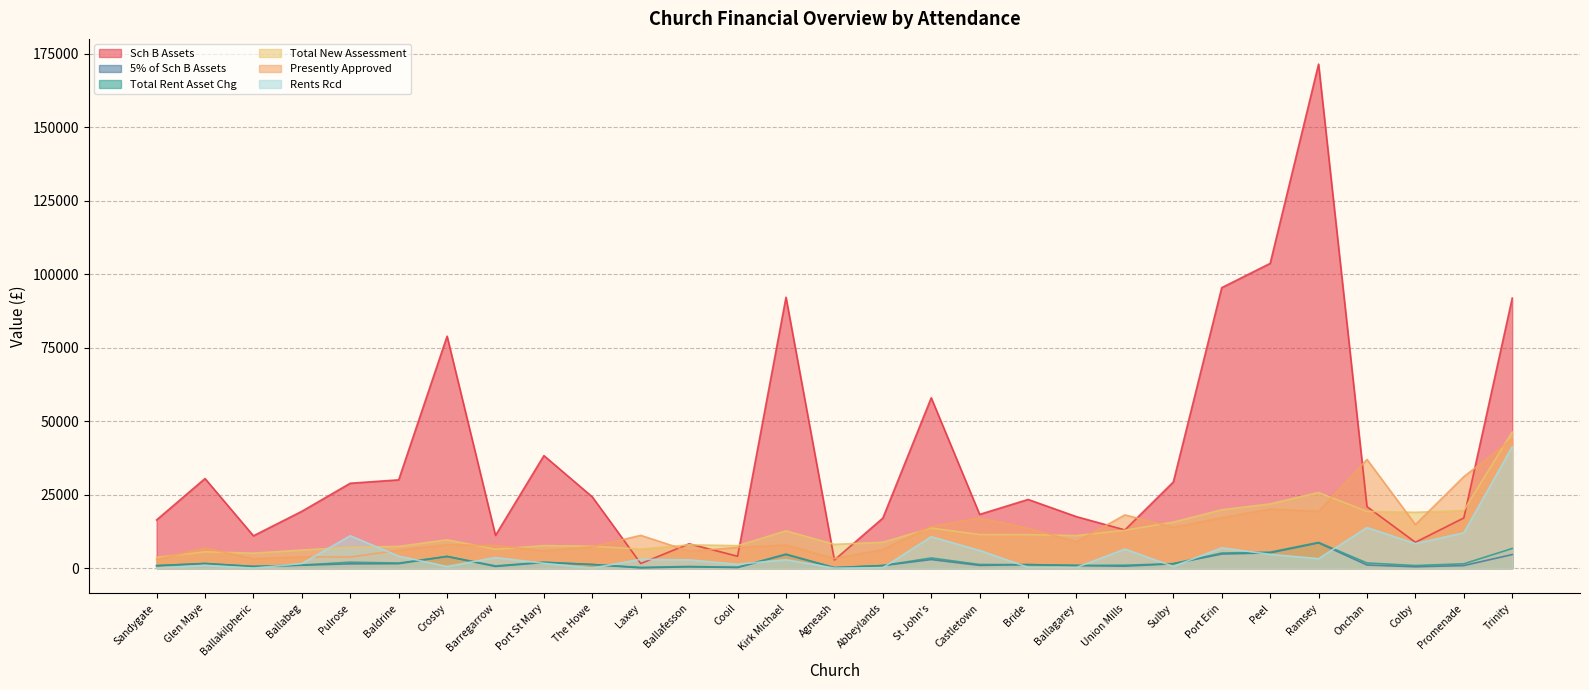

Rank the series by their maximum value, from lowest to highest.

5% of Sch B Assets, Total Rent Asset Chg, Rents Rcd, Presently Approved, Total New Assessment, Sch B Assets